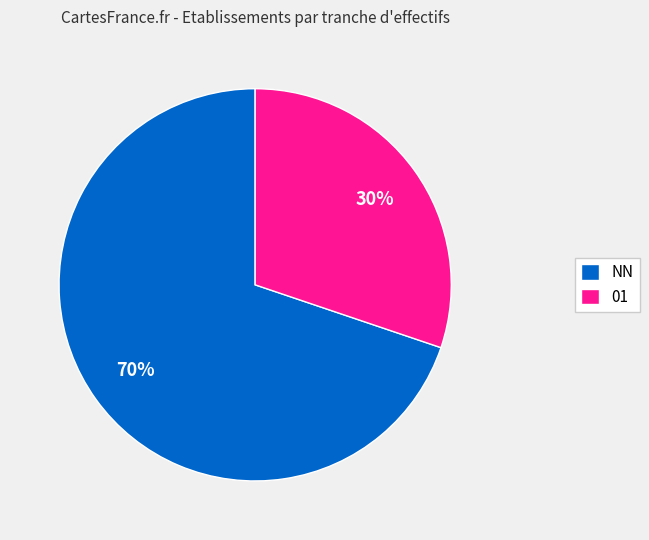

How many segments does this pie chart have?

2